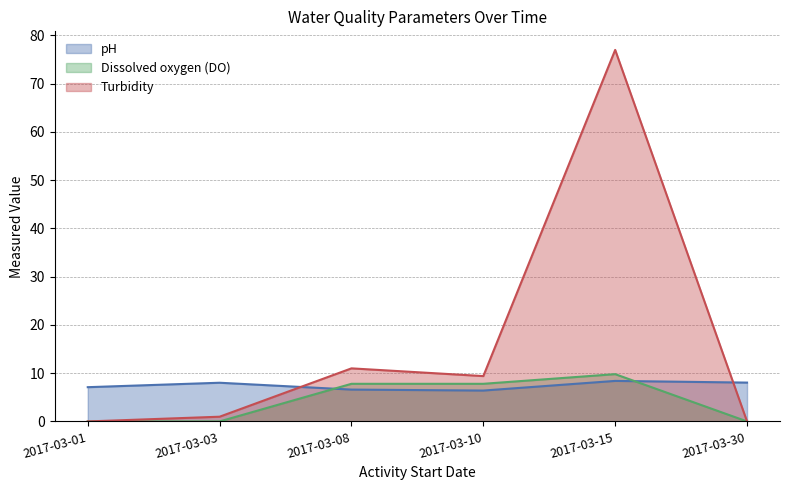

How many lines are shown in the chart?

3